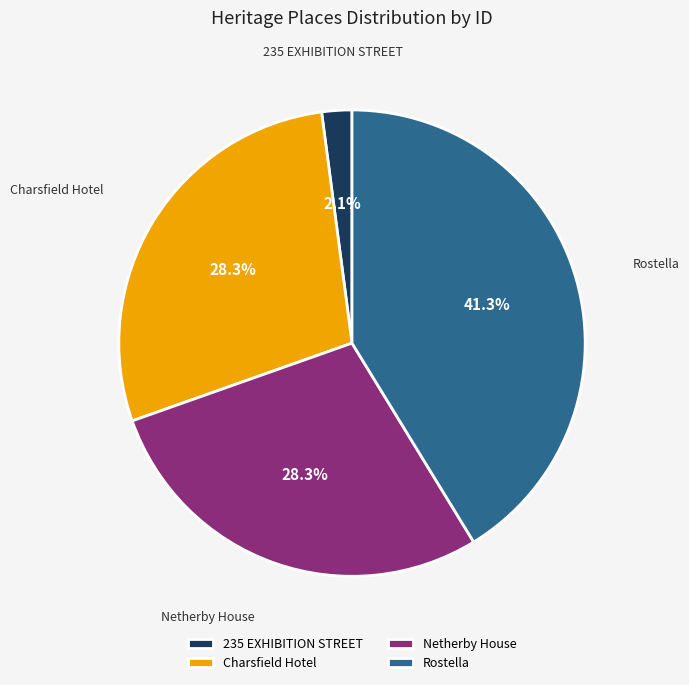

Is it true that 235 EXHIBITION STREET is 9% of the pie?

False